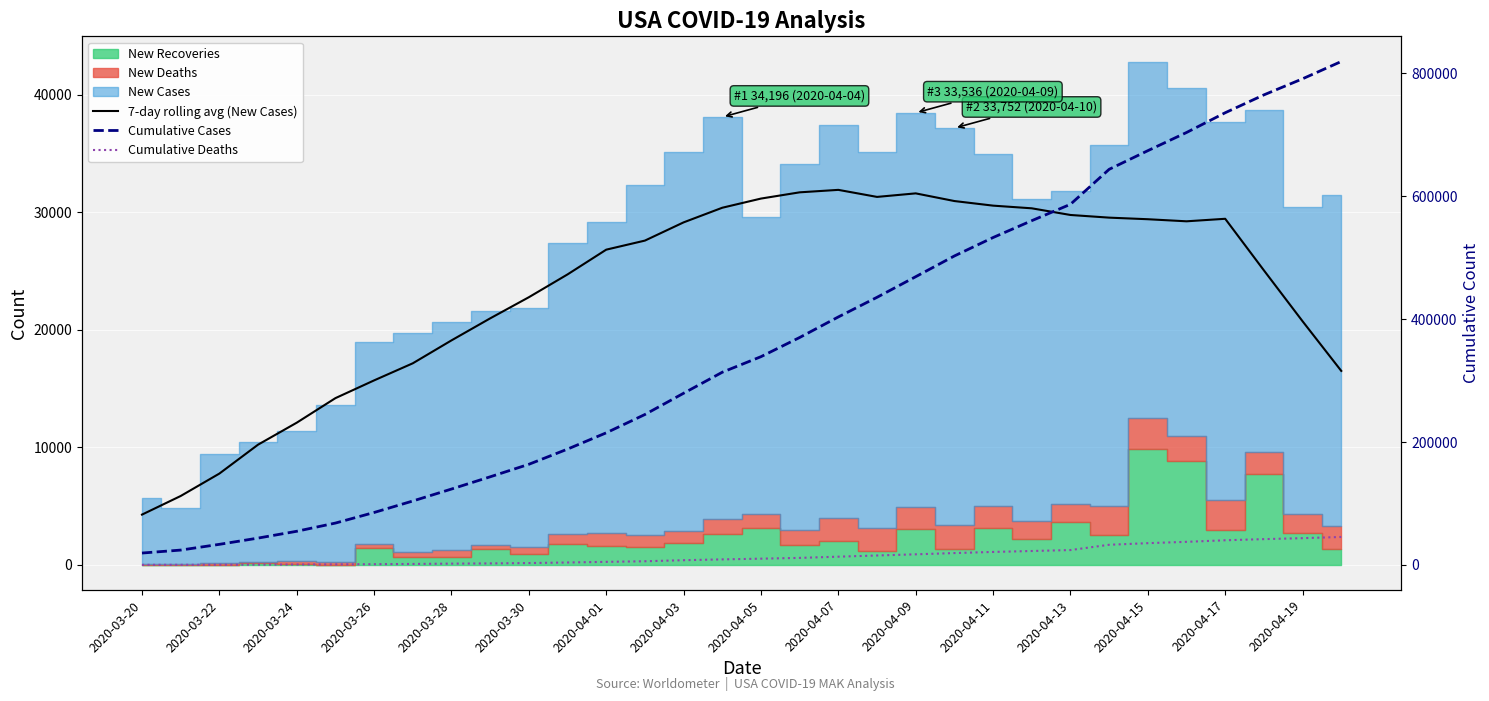

At which category is the sum across all series the highest?

31